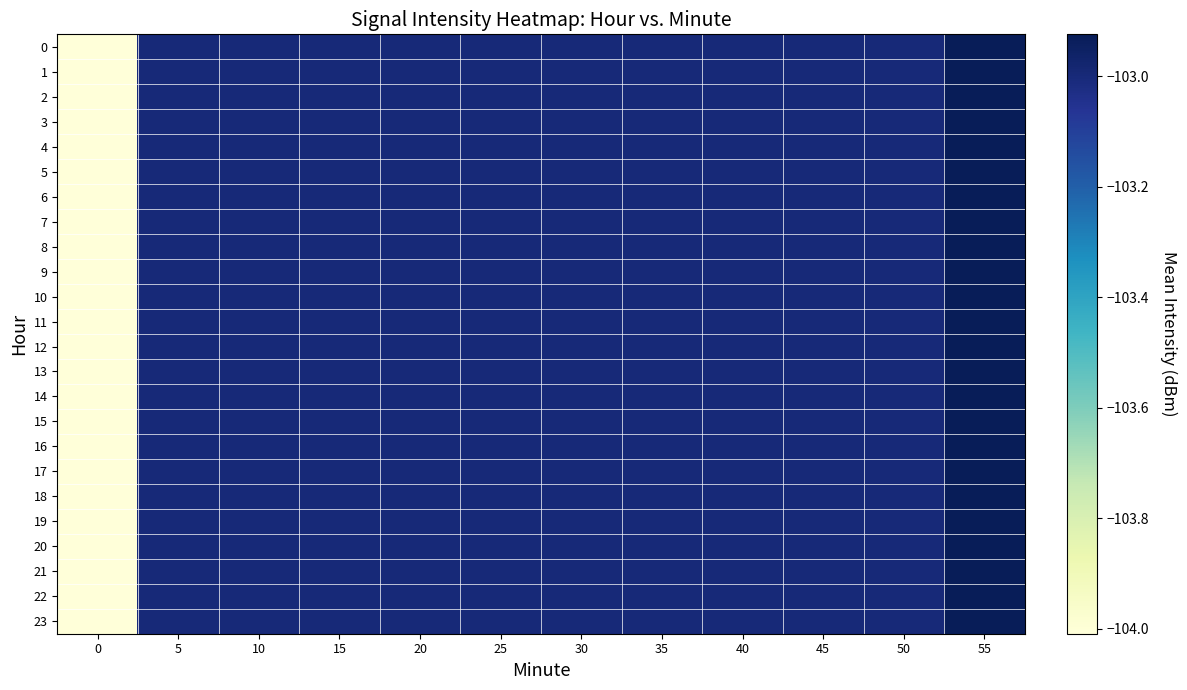

What is the greatest value displayed?

-102.9